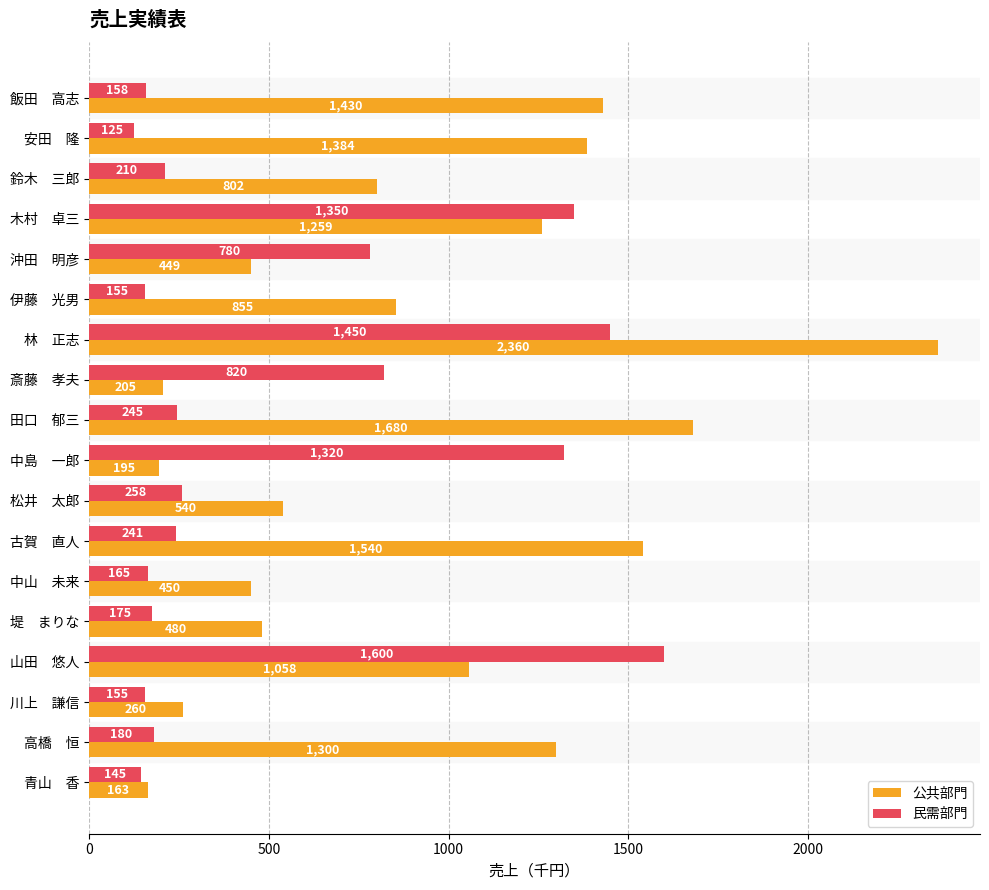

At which label does 民需部門 reach its minimum?

安田　隆